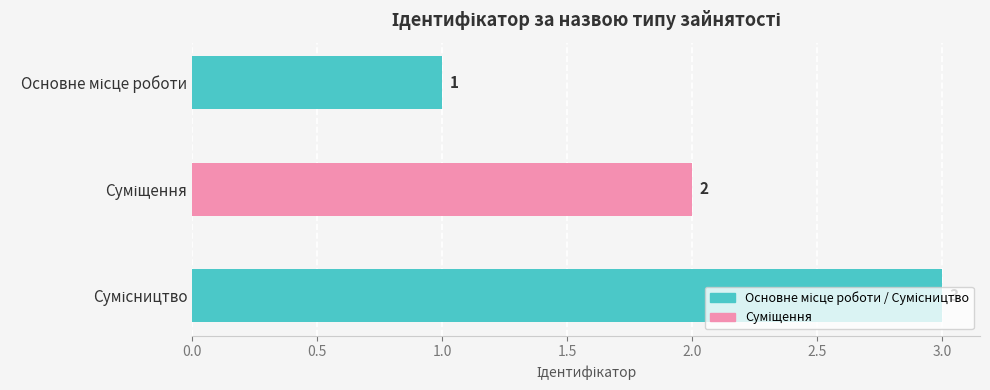

How many values are between 1 and 3?

3